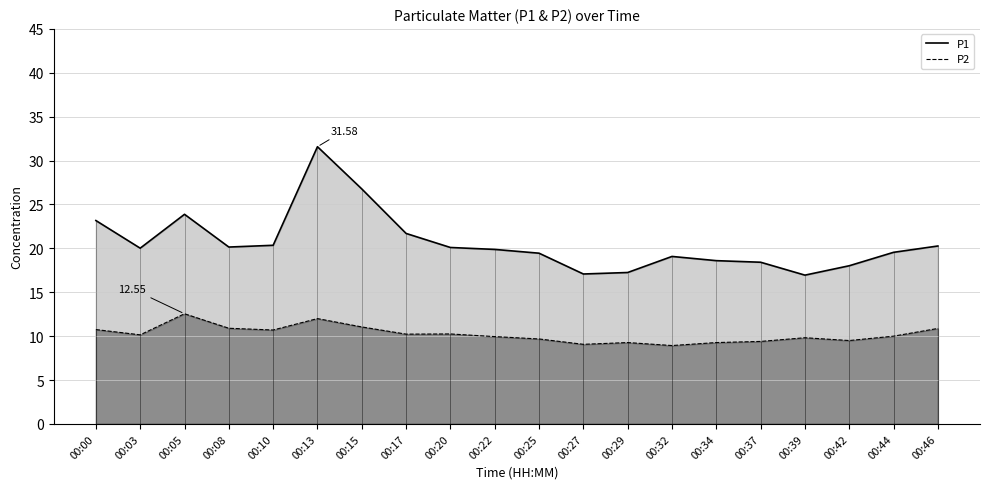

Is it true that P2 equals 11.1 at 00:15?

True